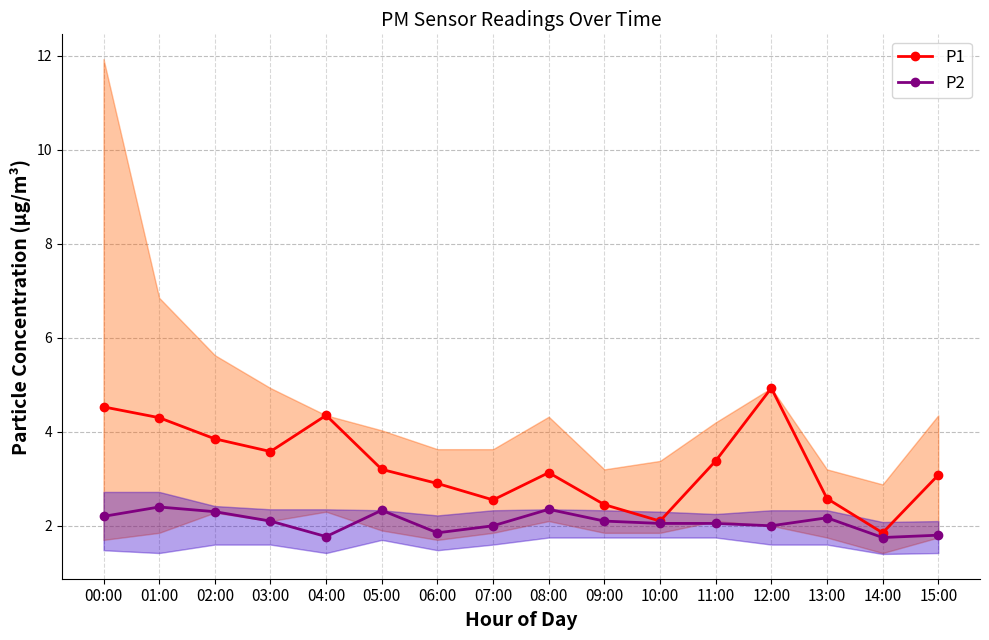

Which category has the lowest value in the P2 series?

14:00